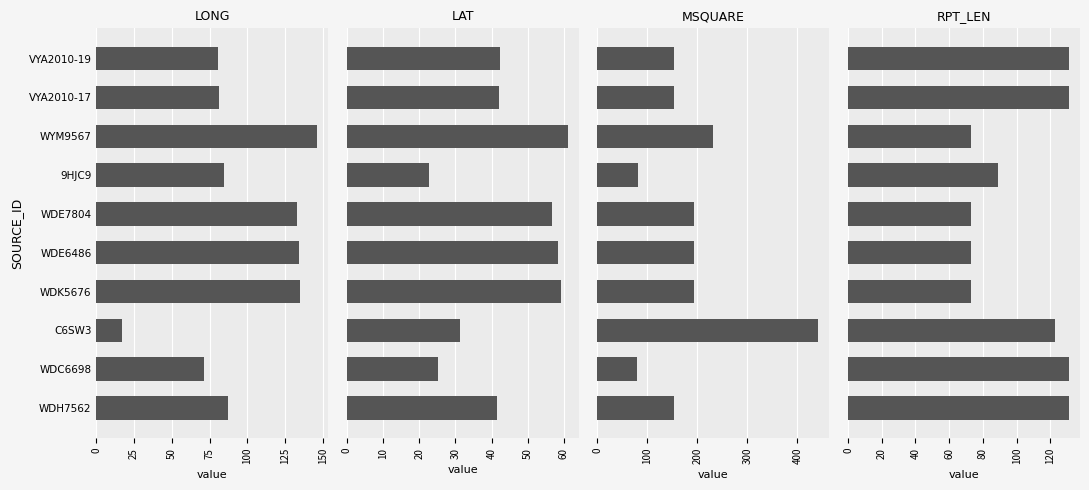

The RPT_LEN series shows 60.3 at 9HJC9. True or false?

False